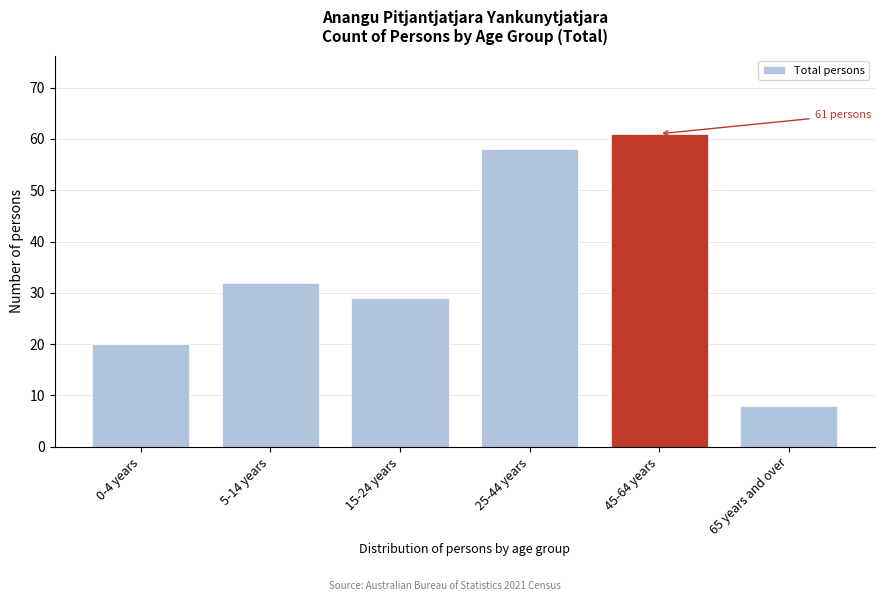

Reading right to left, transcribe all the data shown in this chart.

65 years and over=8	45-64 years=61	25-44 years=58	15-24 years=29	5-14 years=32	0-4 years=20